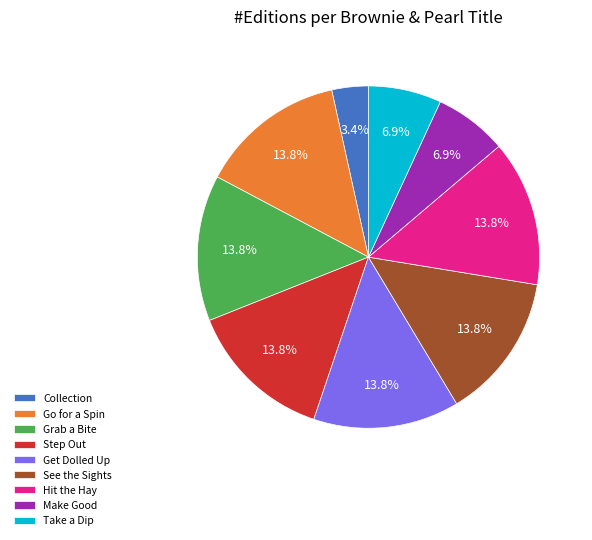

What percentage is NOT represented by Take a Dip?

93.1%